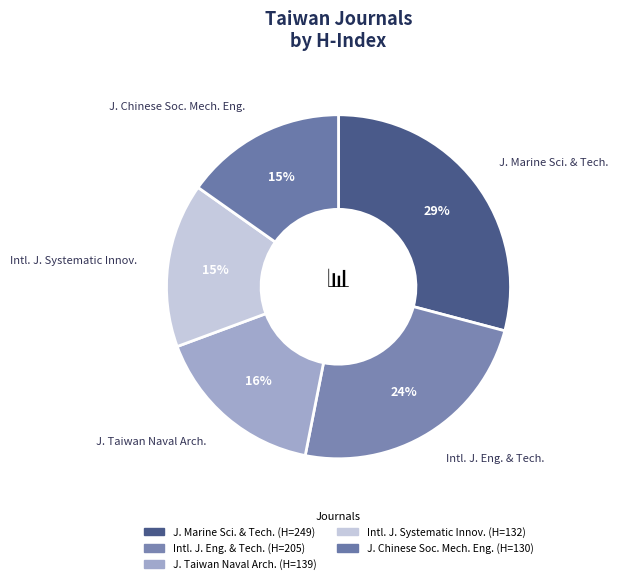

Does any single category account for the majority?

No